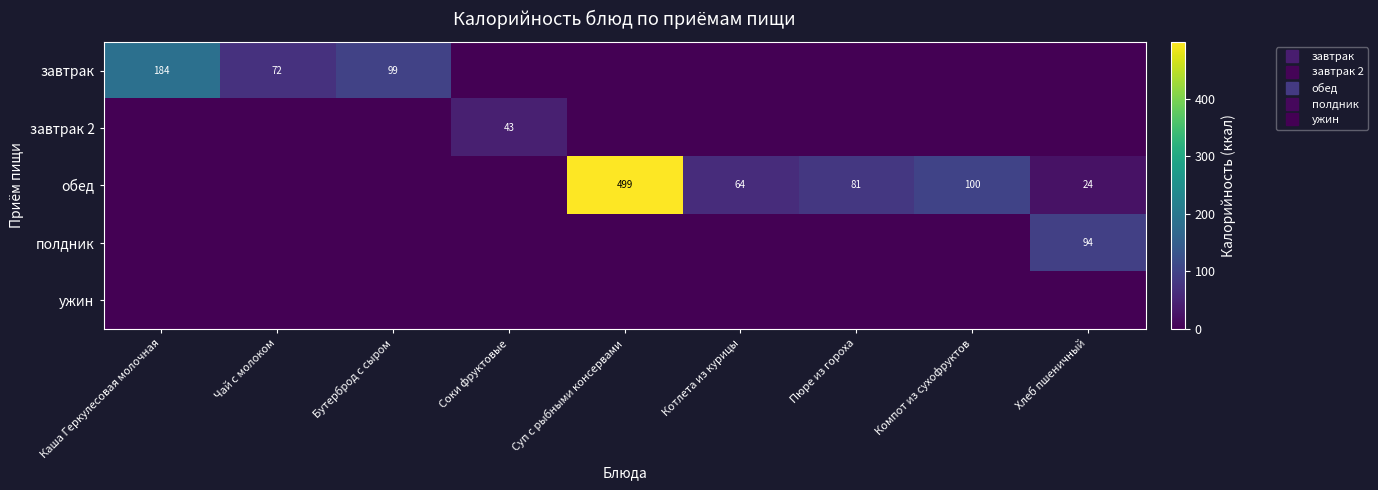

Which series has the largest total across all categories?

обед